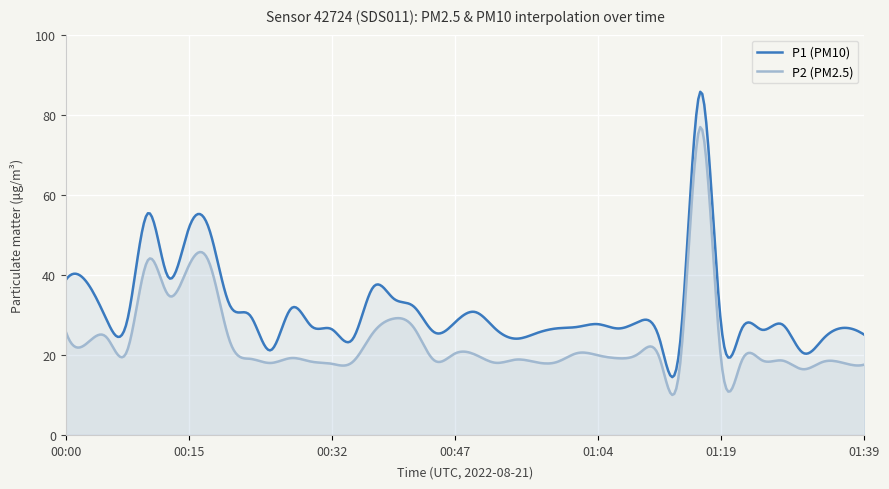

Reading right to left, transcribe all the data shown in this chart.

P1: 01:39=25.0	01:36=26.8	01:34=24.1	01:31=20.5	01:26=27.6	01:24=26.3	01:21=26.4	01:19=27.7	01:16=85.8	01:14=22.9	01:12=23.9	01:09=28.4	01:07=26.6	01:04=27.7	01:02=27.0	00:59=26.6	00:57=25.4	00:54=24.1	00:52=26.4	00:49=30.7	00:47=28.1	00:45=25.6	00:42=32.0	00:40=34.1	00:37=36.9	00:35=23.9	00:32=26.4	00:30=27.1	00:27=31.6	00:25=21.1	00:22=29.9	00:20=32.5	00:18=51.4	00:15=51.5	00:13=39.5	00:10=55.4	00:08=28.6	00:05=28.7	00:03=38.3	00:00=38.8
P2: 01:39=17.6	01:36=17.9	01:34=18.3	01:31=16.4	01:26=18.6	01:24=18.6	01:21=18.4	01:19=18.9	01:16=77.0	01:14=17.6	01:12=19.2	01:09=20.4	01:07=19.1	01:04=19.9	01:02=20.5	00:59=18.2	00:57=18.1	00:54=18.8	00:52=18.0	00:49=20.1	00:47=20.3	00:45=18.6	00:42=26.8	00:40=29.1	00:37=25.5	00:35=18.2	00:32=17.8	00:30=18.3	00:27=19.2	00:25=18.0	00:22=19.0	00:20=23.5	00:18=43.1	00:15=42.2	00:13=35.0	00:10=43.6	00:08=21.1	00:05=24.3	00:03=22.8	00:00=25.8